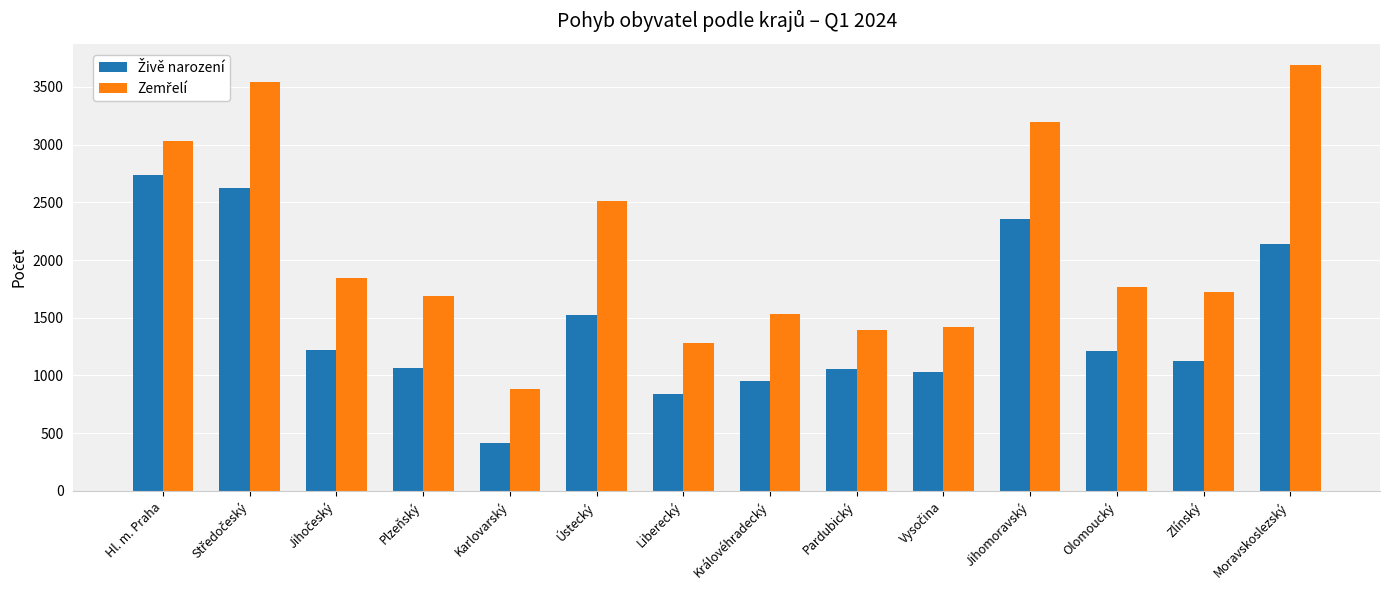

What is the greatest value displayed?

3690